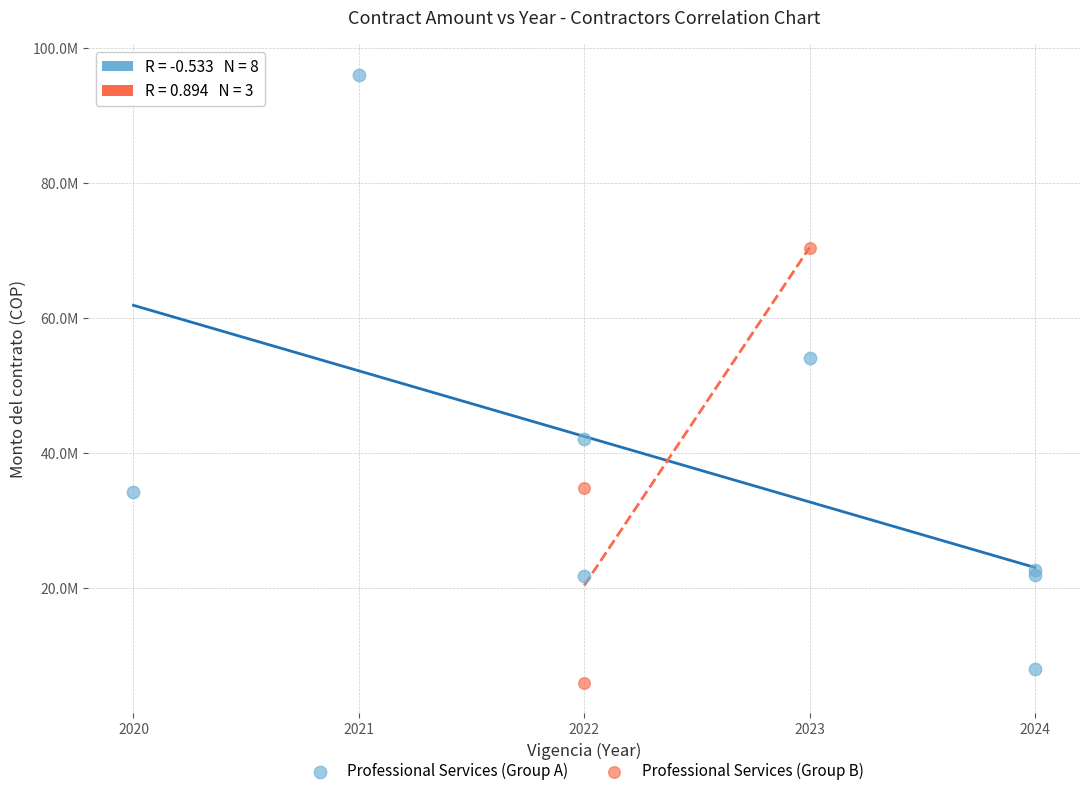

What are all the series names shown in the legend?

Professional Services (Group A), Professional Services (Group B)